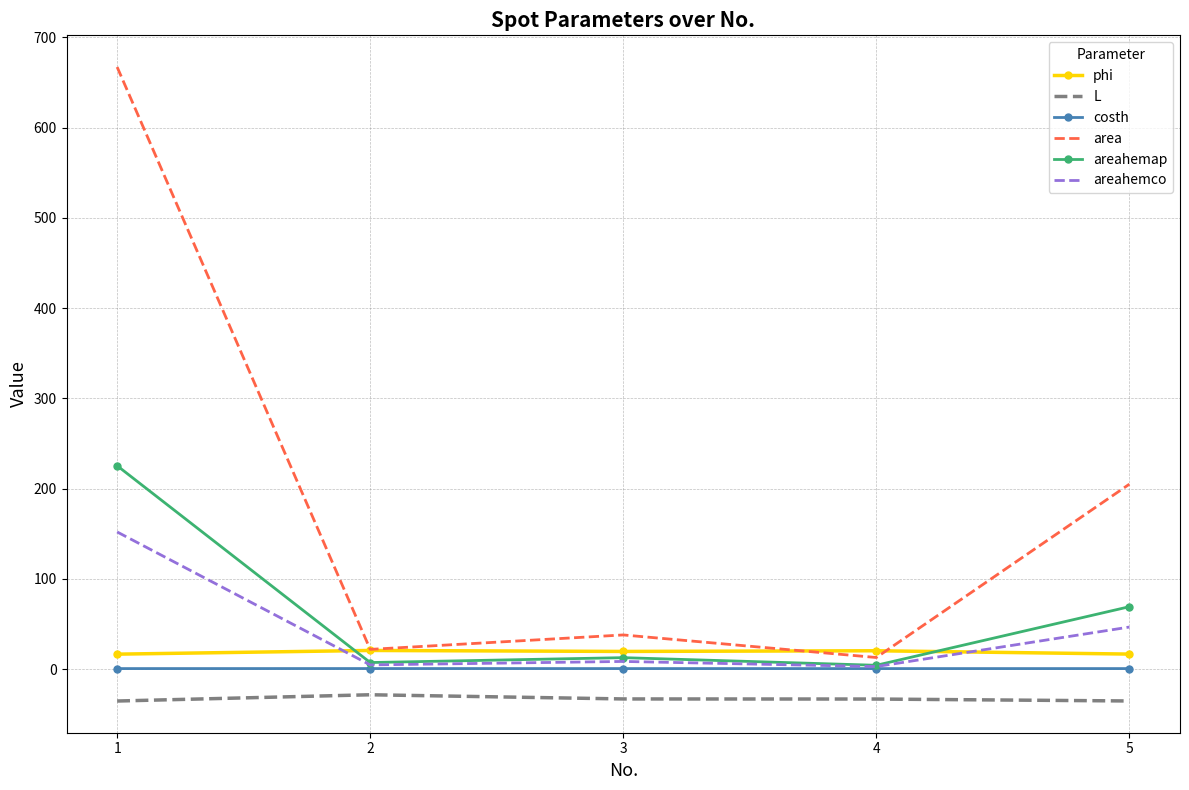

Which series ends up on top after the final intersection of phi and areahemap?

areahemap